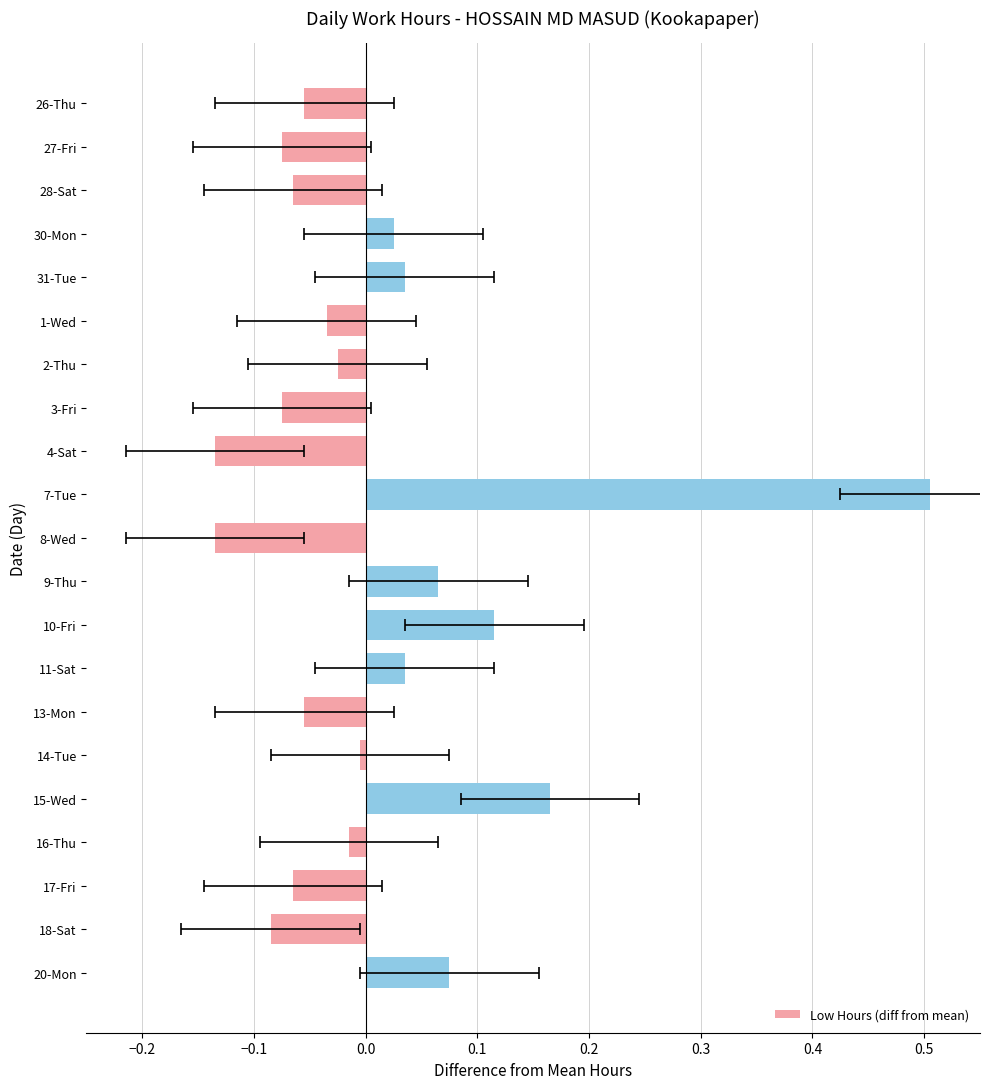

What is the maximum value shown in the chart?

0.5